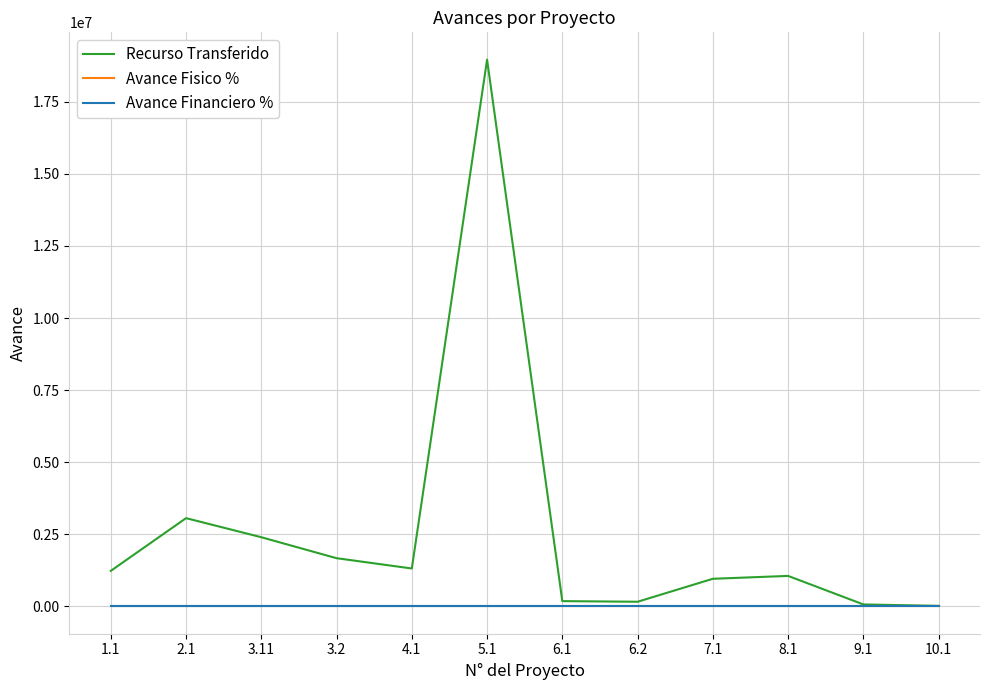

At which category is the sum across all series the highest?

5.1